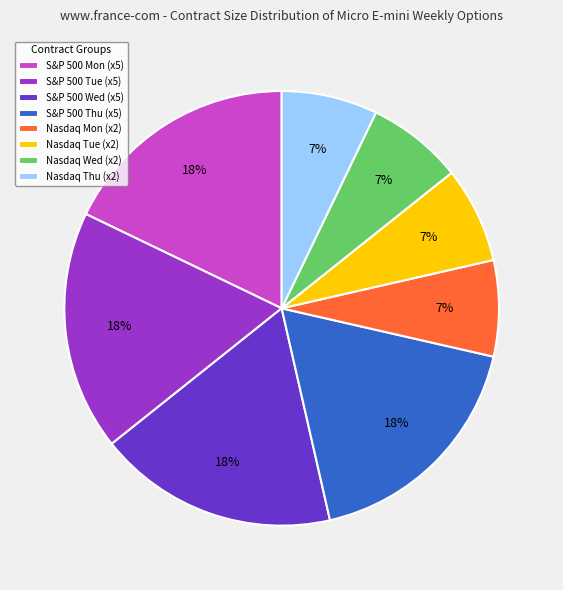

What percentage is the S&P 500 Mon (x5) slice, to the nearest percent?

18%